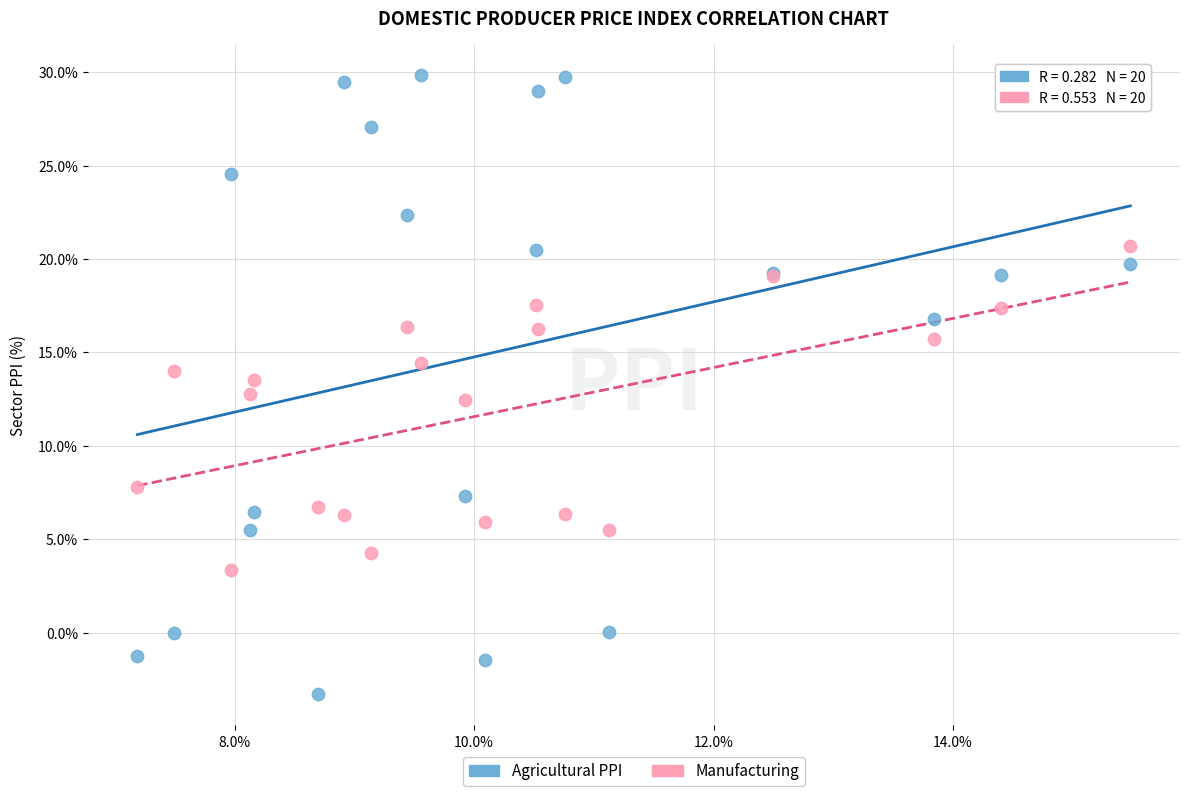

Which series has the largest Y range (max minus min)?

Agricultural PPI